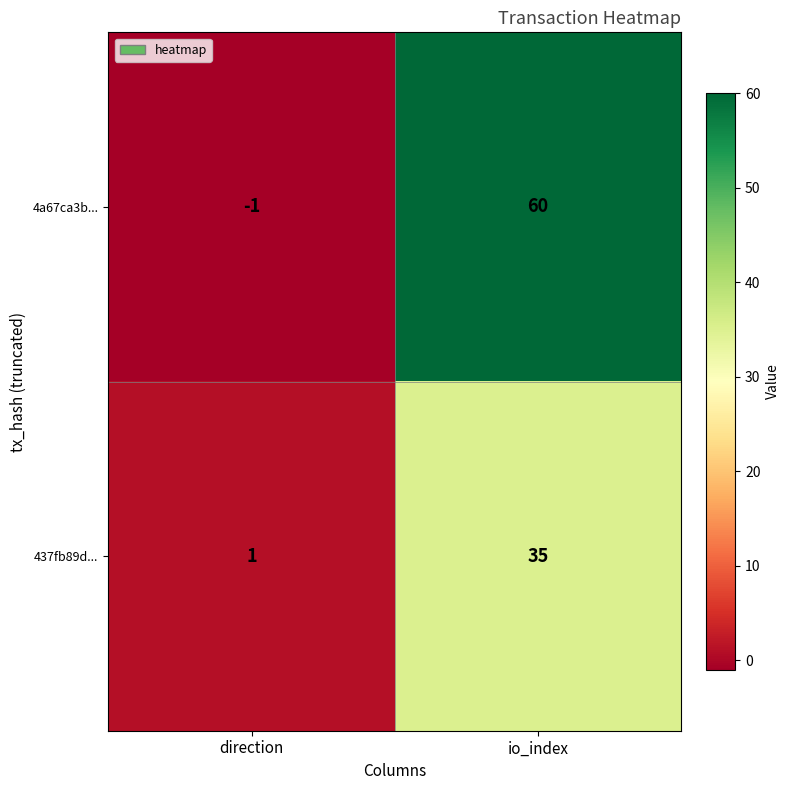

At how many categories does at least one series exceed 10?

1